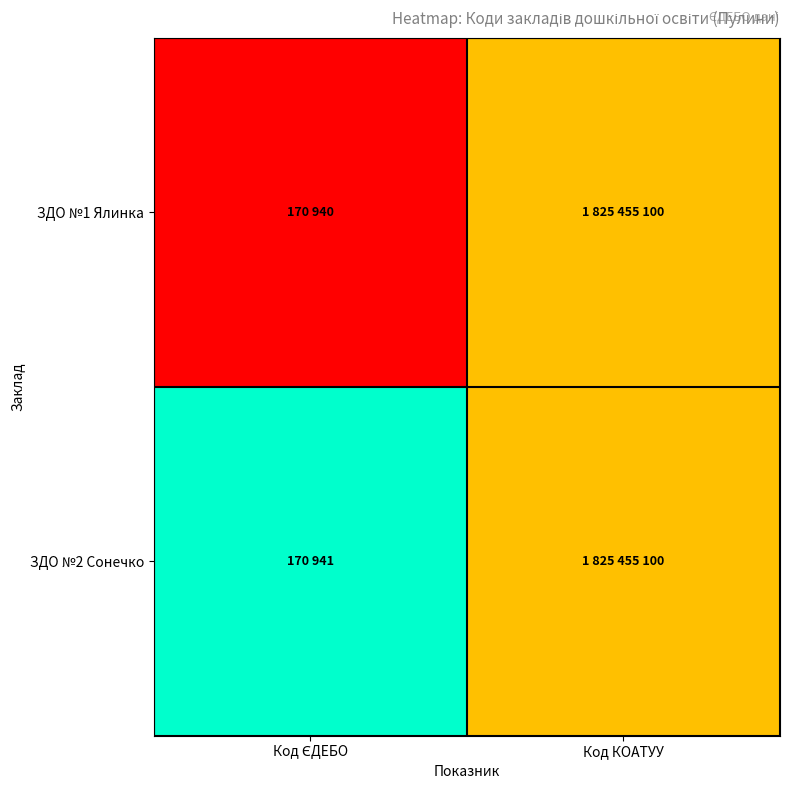

Rank the series by their average value, from highest to lowest.

ЗДО №2 Сонечко, ЗДО №1 Ялинка